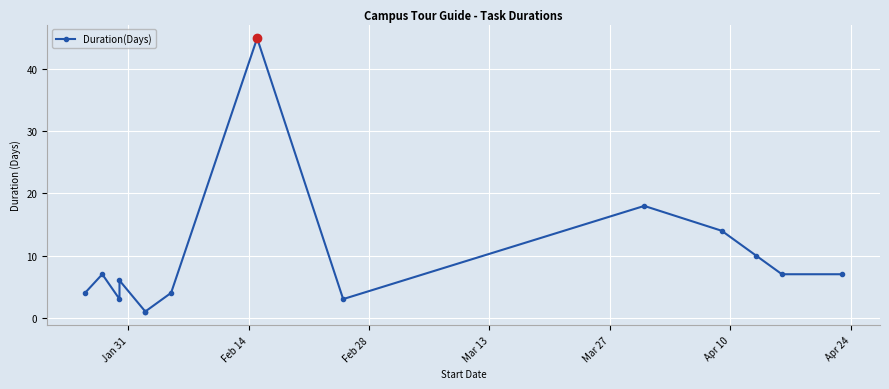

True or false: the data shows 11 at 13.

False